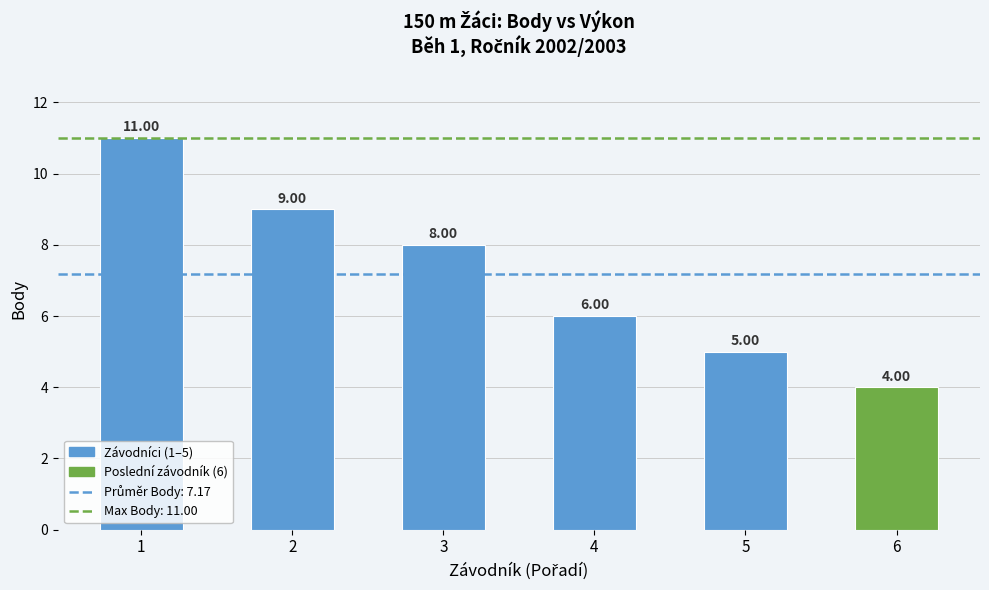

What is the sum of all values?

43